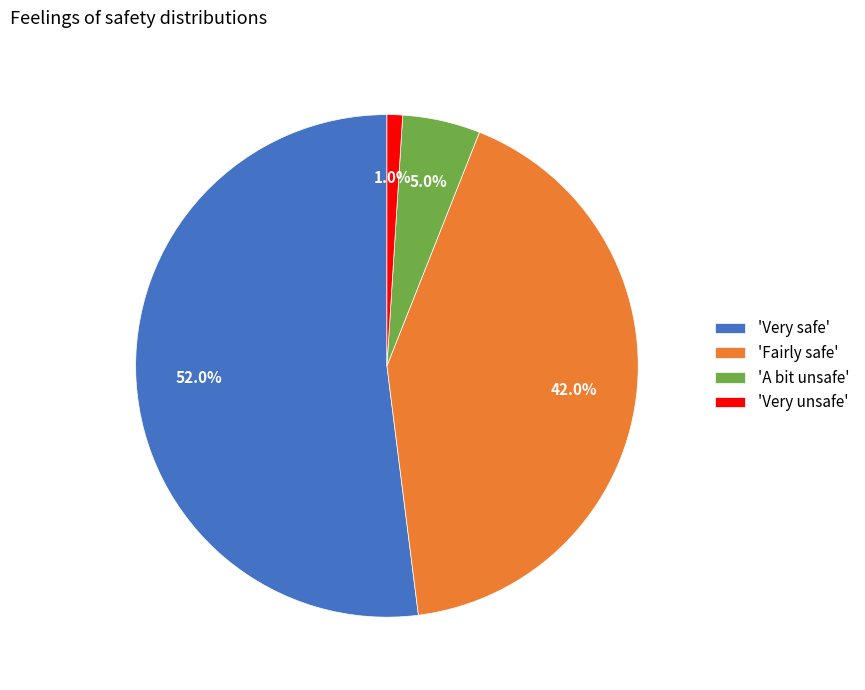

What is the smallest slice in the pie chart?

'Very unsafe'